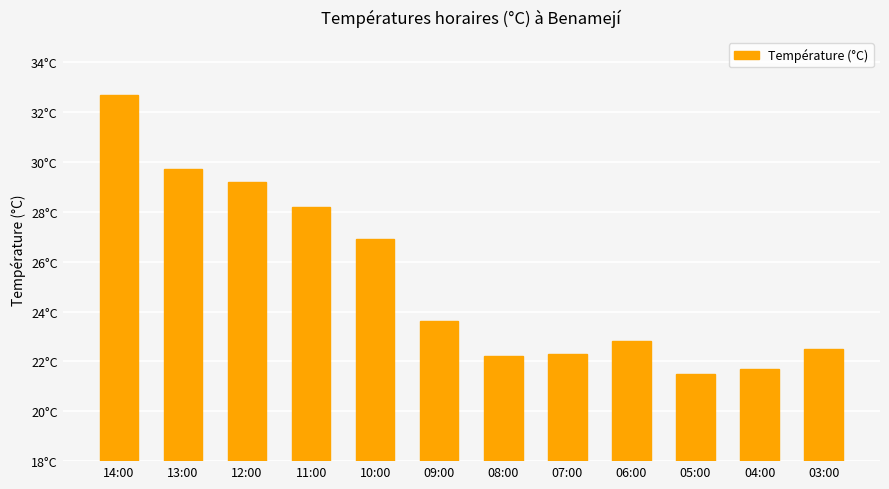

At which category does the chart reach its peak across all series?

14:00